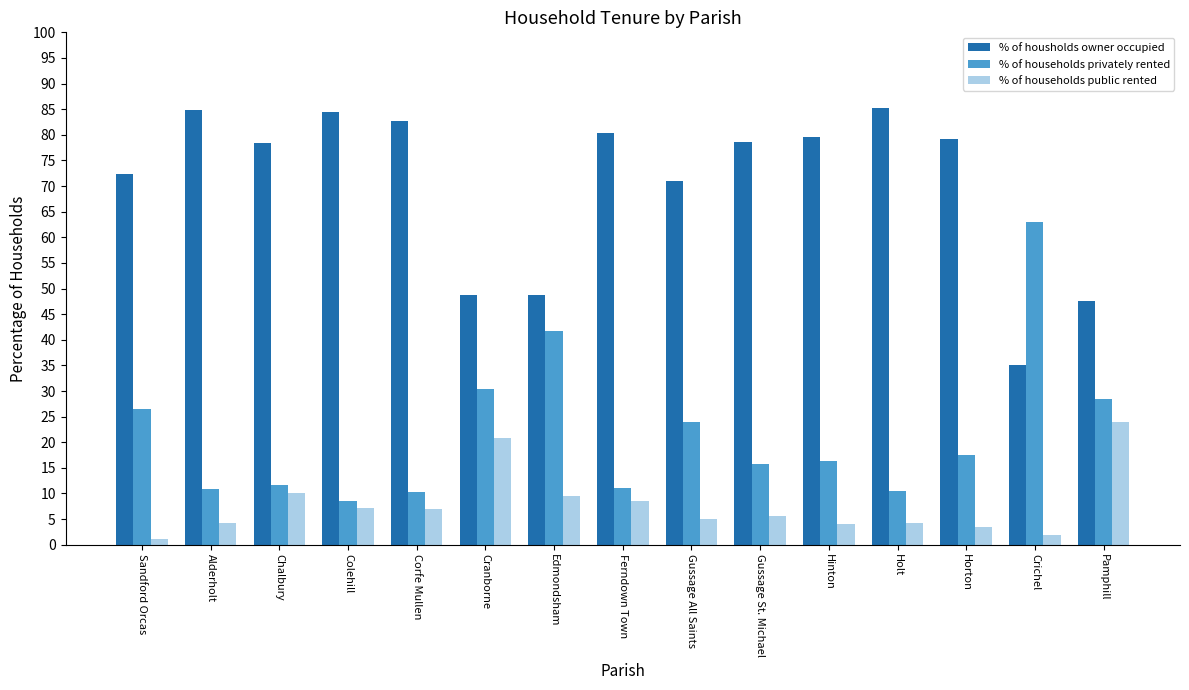

Rank the series by their average value, from highest to lowest.

% of housholds owner occupied, % of households privately rented, % of households public rented